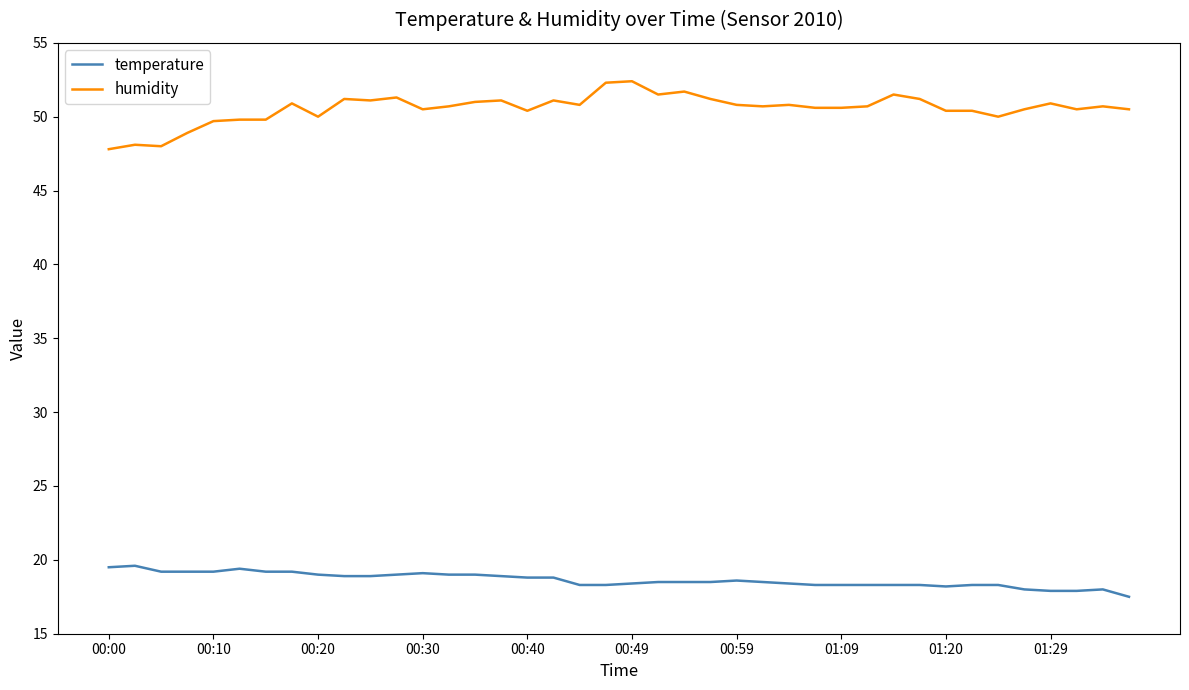

At how many categories does at least one series exceed 47?

40